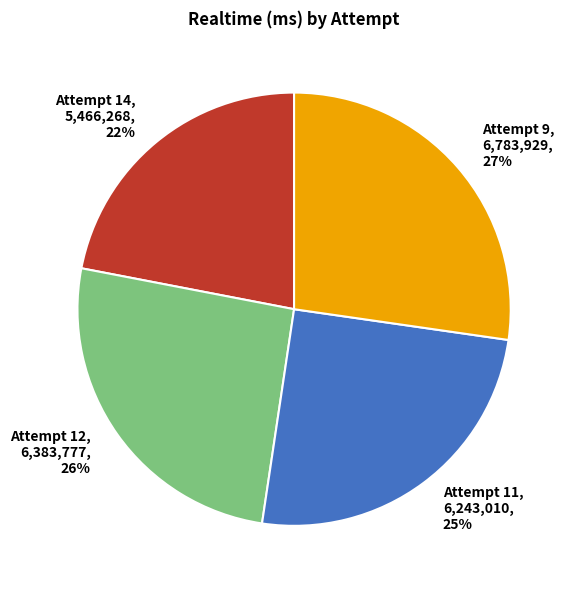

How many segments does this pie chart have?

4